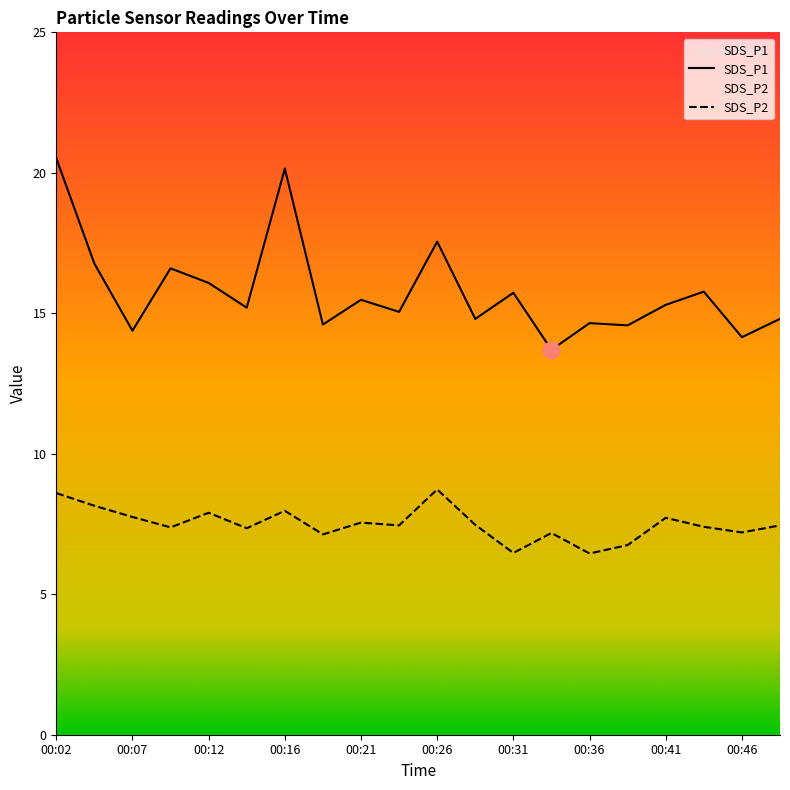

At which label does SDS_P1 first exceed 15?

00:02